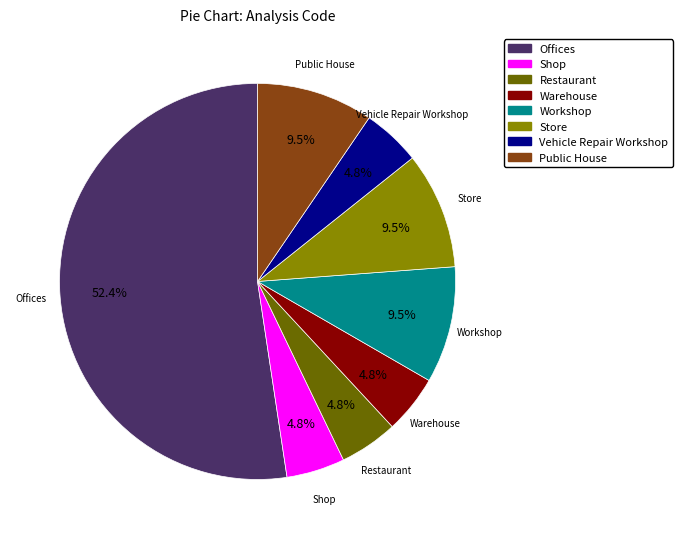

Which has a higher value, Warehouse or Store?

Store